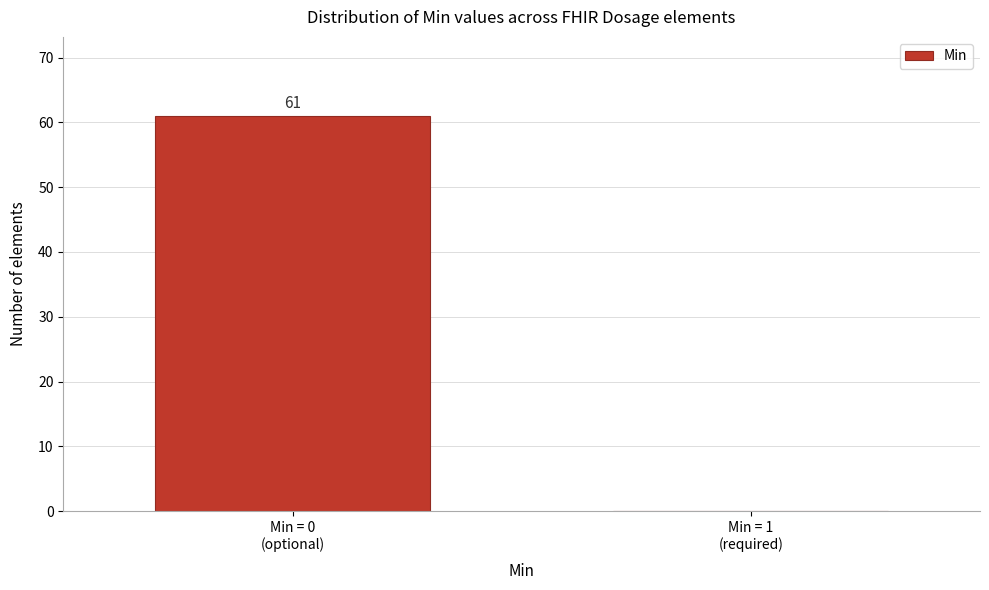

What is the maximum value shown in the chart?

61